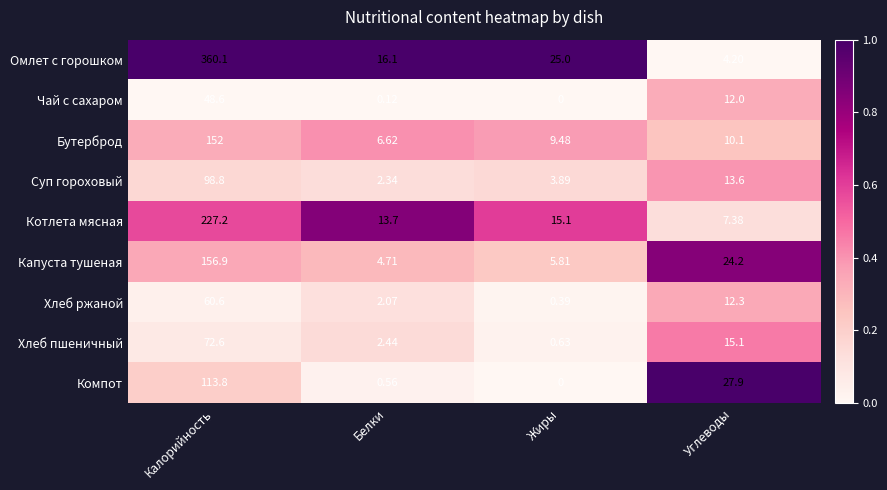

Rank the series at Углеводы from lowest to highest value.

Омлет с горошком, Котлета мясная, Бутерброд, Чай с сахаром, Хлеб ржаной, Суп гороховый, Хлеб пшеничный, Капуста тушеная, Компот